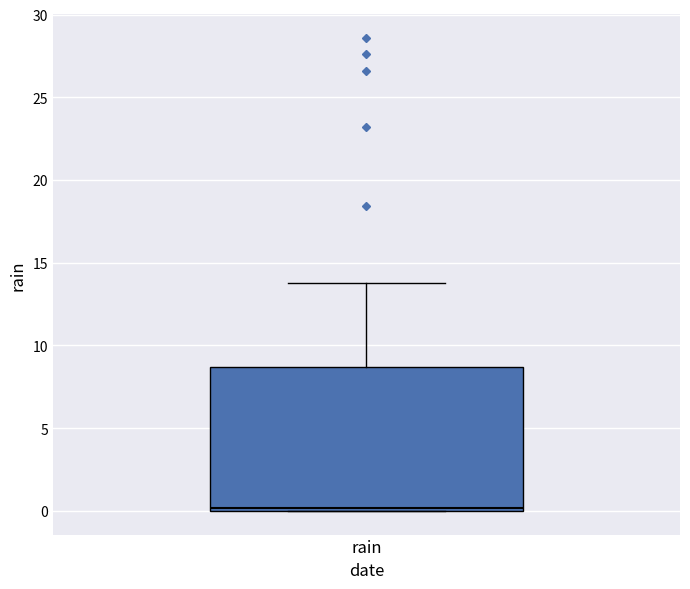

Read this box plot against the y-axis: the position of the median line, the range covered by the box, and the ends of both whiskers. The values are not printed on the chart, so give them approximately, as read against the axis.

median 0.0 (just above the box's lower edge), box 0.0 to 8.5, whiskers 0.0 to 14.0